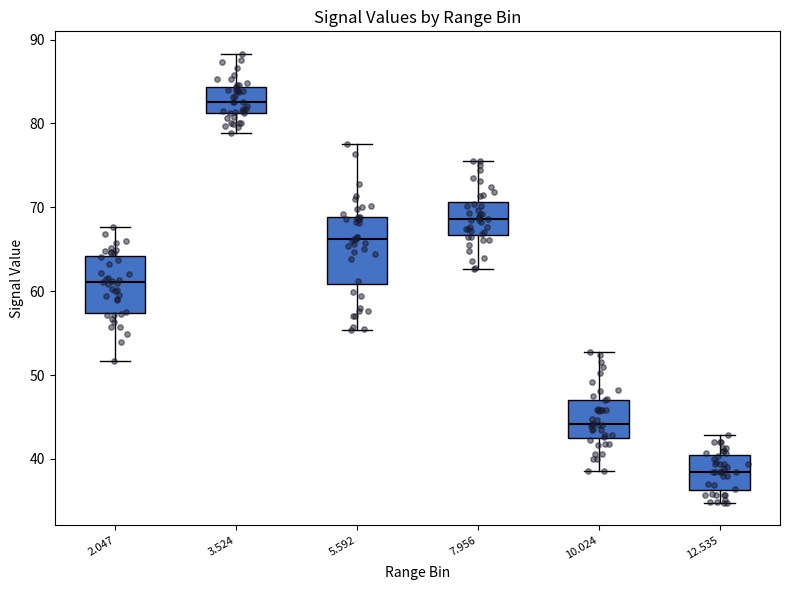

Reading left to right, transcribe this box plot: for each box, give where its median line is, the range the box spans, and where its two whiskers end, as read against the y-axis. The values are not printed on the chart, so give them approximately, as read against the axis.

2.047: median 61, box 57 to 64, whiskers 52 to 68
3.524: median 83, box 81 to 84, whiskers 79 to 88
5.592: median 66, box 61 to 69, whiskers 55 to 78
7.956: median 69, box 67 to 71, whiskers 63 to 76
10.024: median 44, box 43 to 47, whiskers 39 to 53
12.535: median 39, box 36 to 40, whiskers 35 to 43